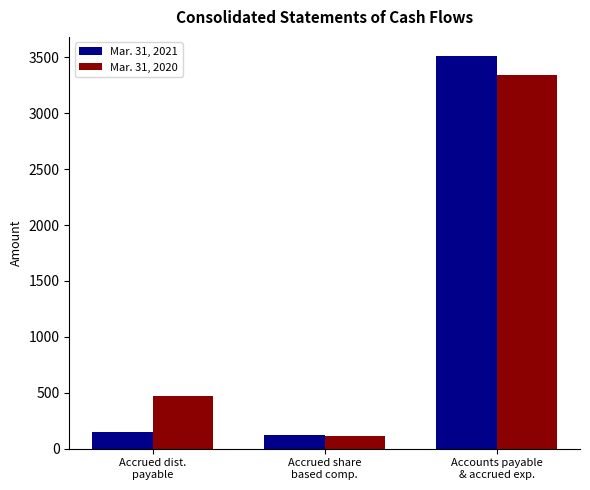

Reading left to right, list all the values displayed in this chart.

Mar. 31, 2021: Accrued dist.
payable=147	Accrued share
based comp.=118	Accounts payable
& accrued exp.=3507
Mar. 31, 2020: Accrued dist.
payable=469	Accrued share
based comp.=113	Accounts payable
& accrued exp.=3338